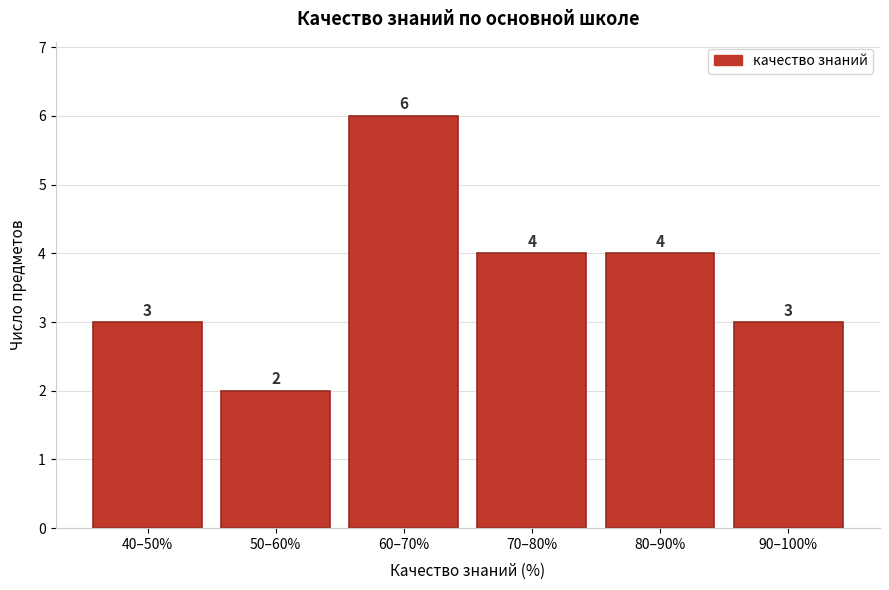

Reading left to right, list all the values displayed in this chart.

3	2	6	4	4	3